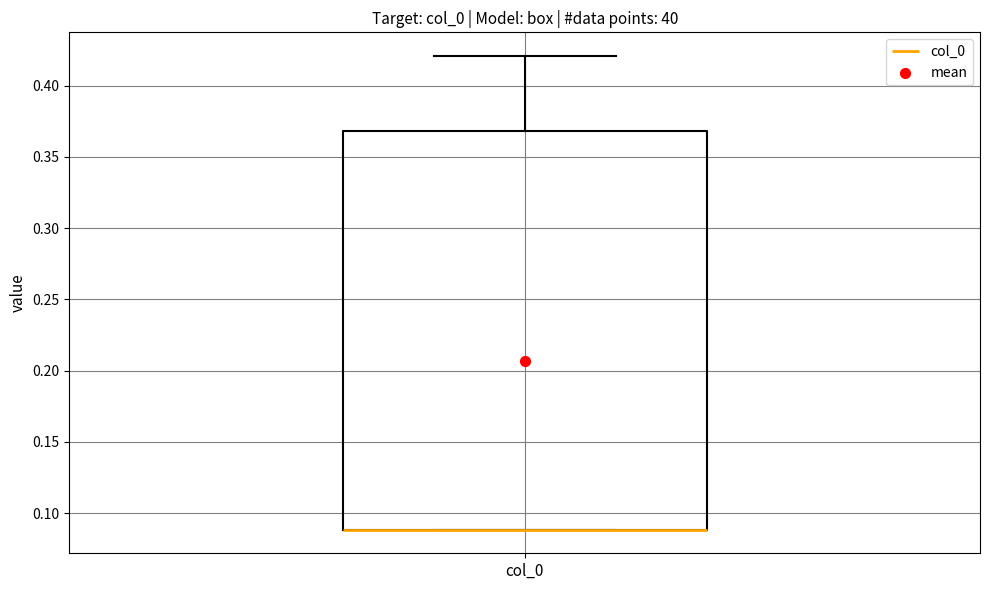

Transcribe this box plot: give where the median line is, the range the box spans, and where the two whiskers end, as read against the y-axis. The values are not printed on the chart, so give them approximately, as read against the axis.

median 0.09 (drawn on the box's lower edge), box 0.09 to 0.37, whiskers 0.09 to 0.42